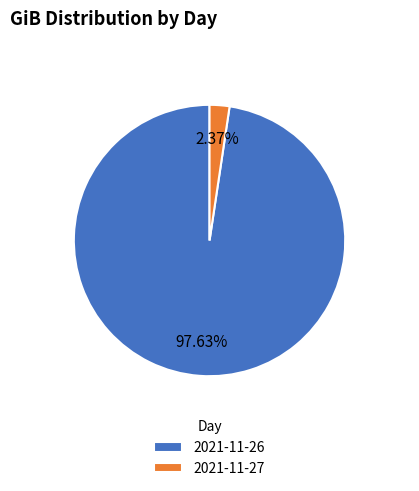

Between 2021-11-27 and 2021-11-26, which is larger?

2021-11-26